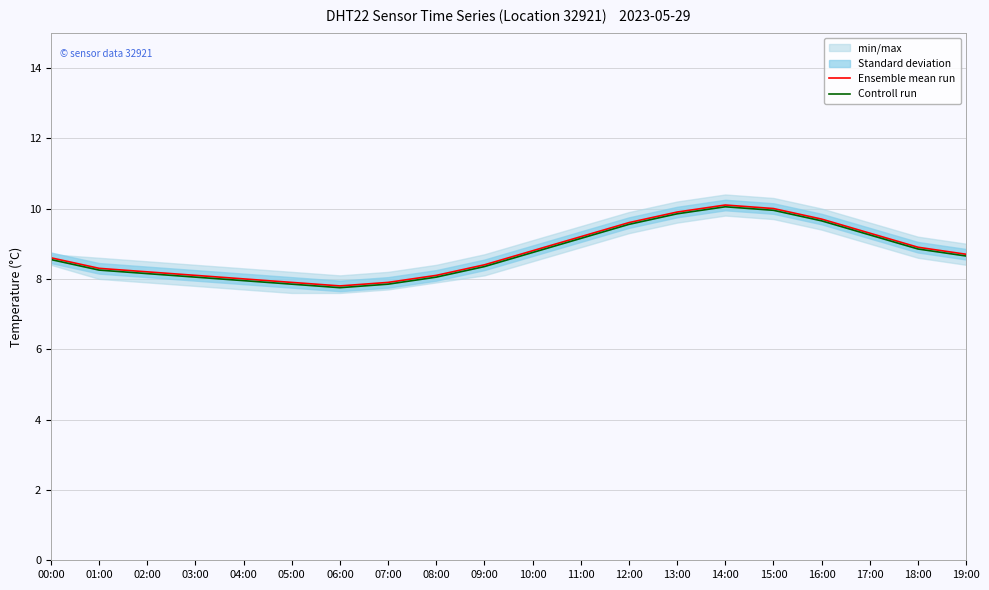

Where is the first local maximum for Ensemble mean run?

14:00